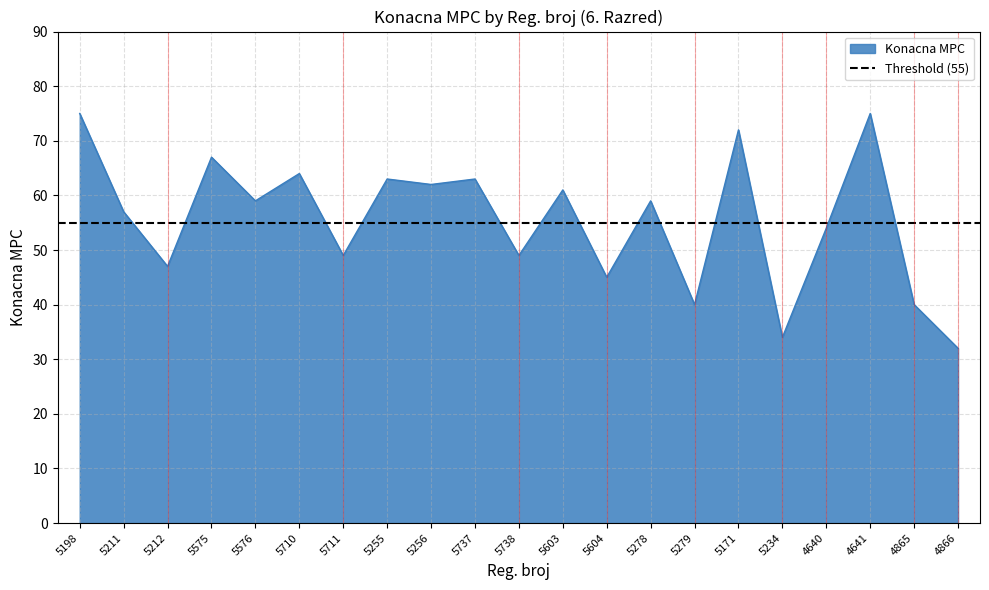

Reading right to left, extract all data points from this chart.

32	40	75	54	34	72	40	59	45	61	49	63	62	63	49	64	59	67	47	57	75